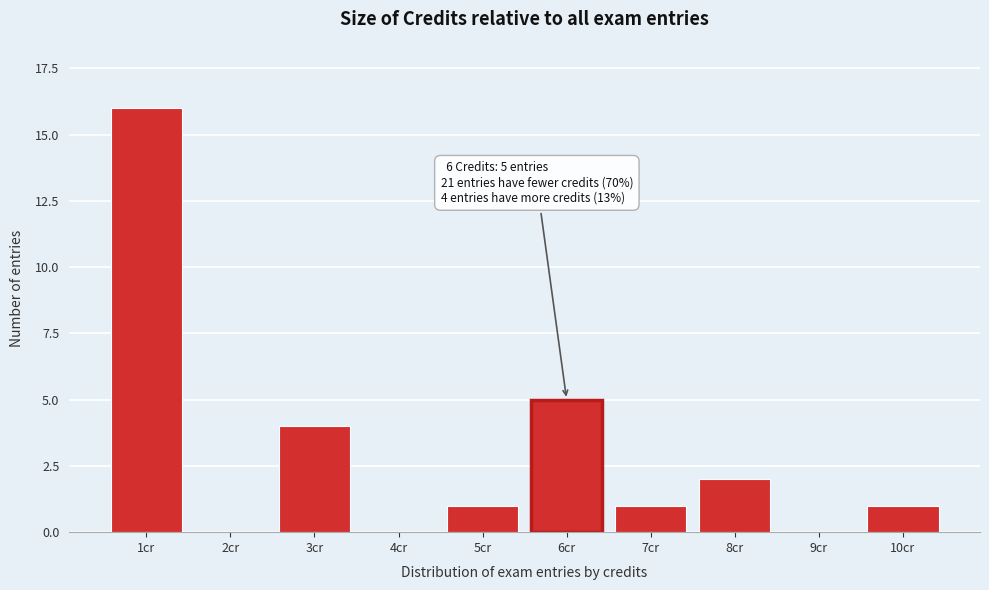

Reading left to right, what are all the values shown in this chart?

1cr=16	2cr=0	3cr=4	4cr=0	5cr=1	6cr=5	7cr=1	8cr=2	9cr=0	10cr=1